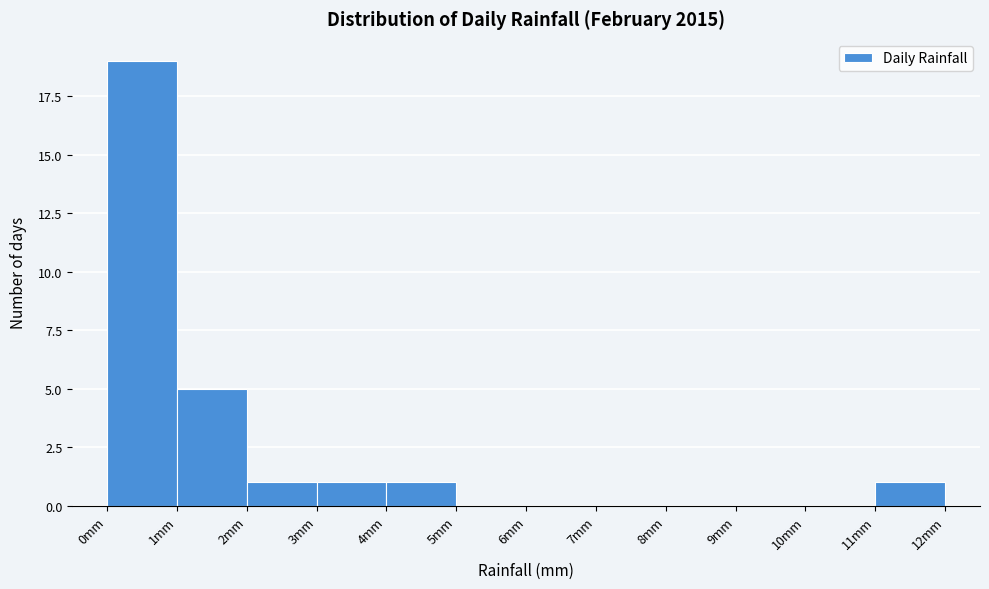

Reading left to right, list every bar in this chart as the range it spans on the x-axis followed by its height. The values are not printed on the chart, so give them approximately, as read against the axis.

0 to 1: 19
1 to 2: 5
2 to 3: 1
3 to 4: 1
4 to 5: 1
5 to 6: 0
6 to 7: 0
7 to 8: 0
8 to 9: 0
9 to 10: 0
10 to 11: 0
11 to 12: 1